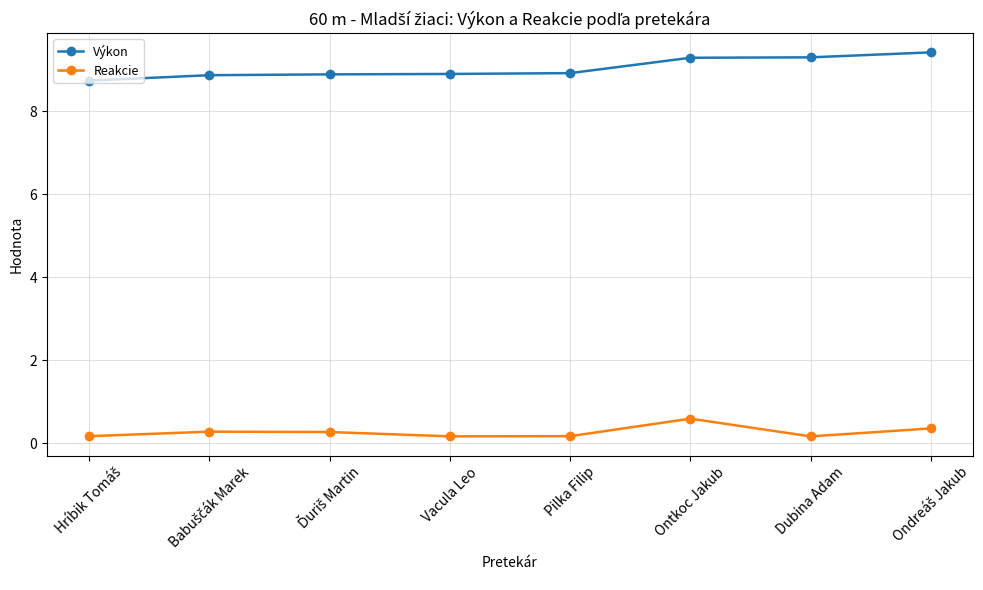

What are all the series names shown in the legend?

Výkon, Reakcie